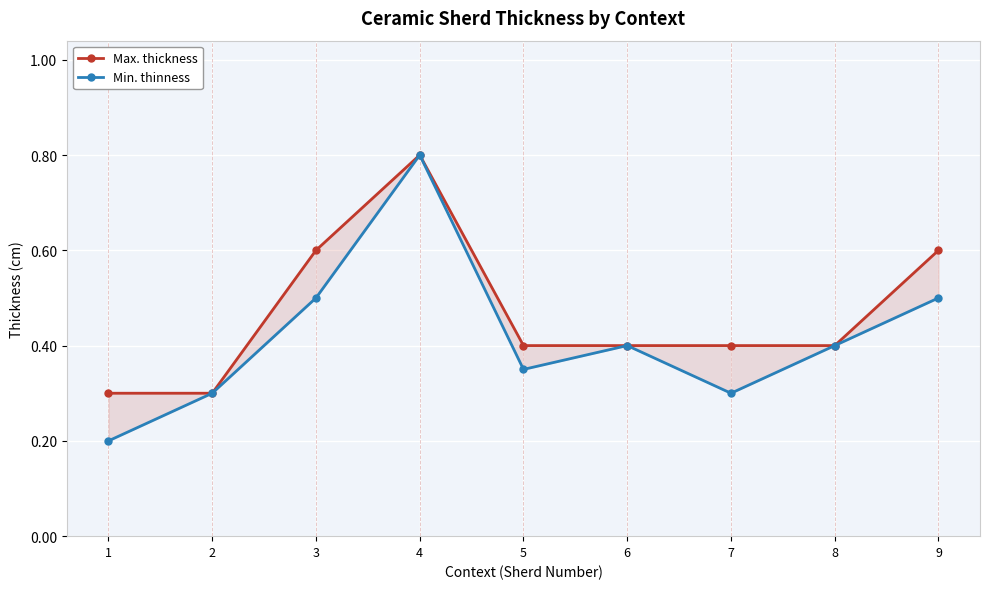

What is the sum of the Min. thinness values at 4 and 6?

1.2